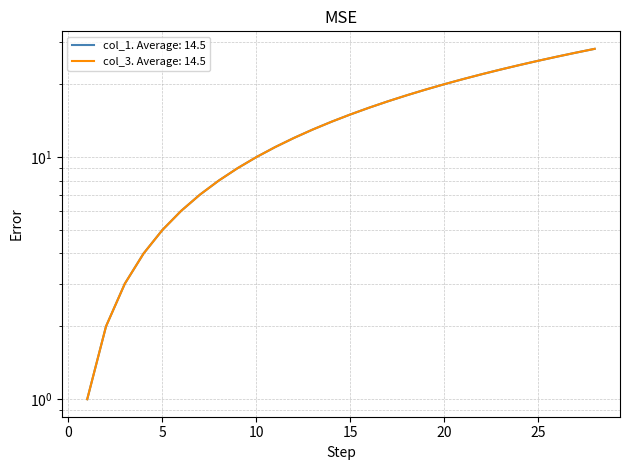

At 28, list the series in order from largest to smallest.

col_1, col_3